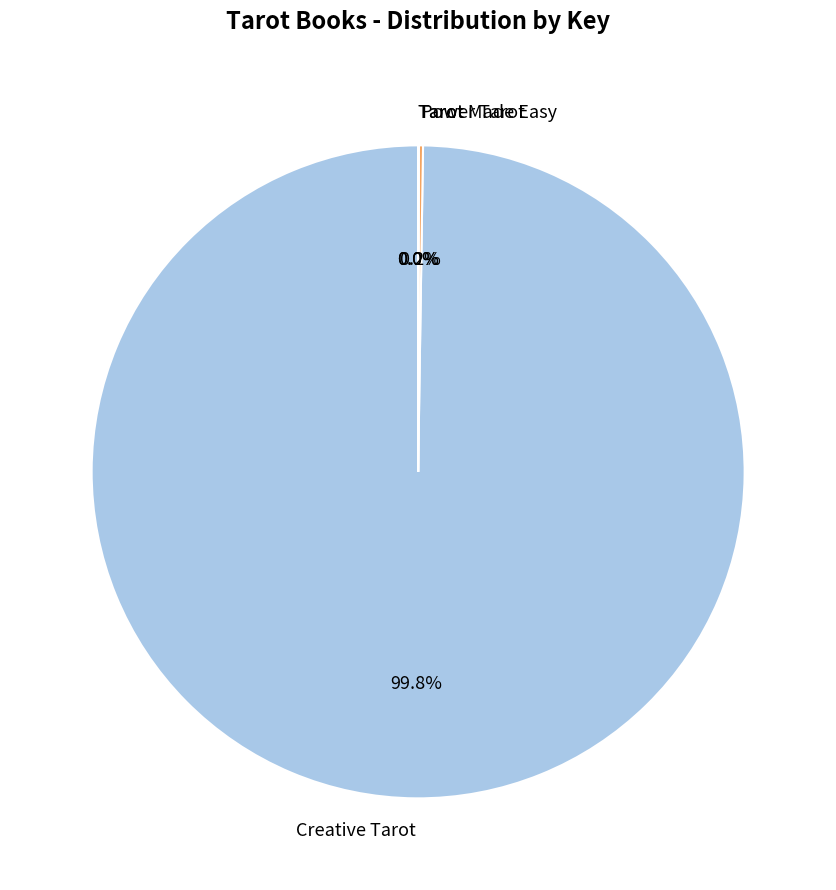

Is there any slice that represents more than half of the pie?

Yes